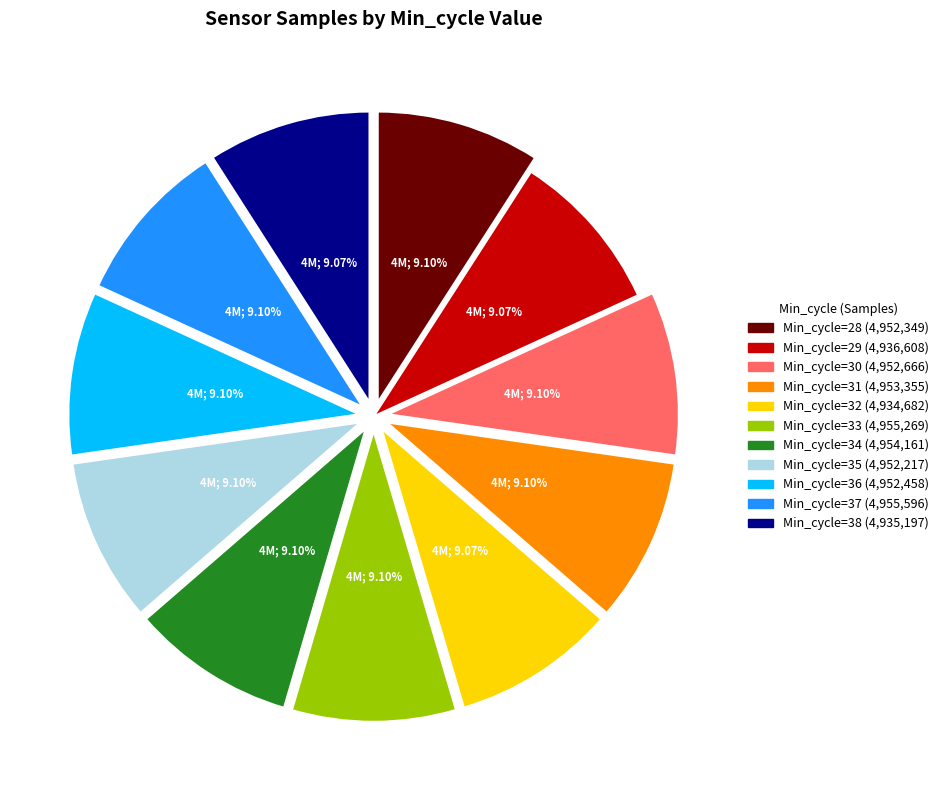

Does any single category account for the majority?

No